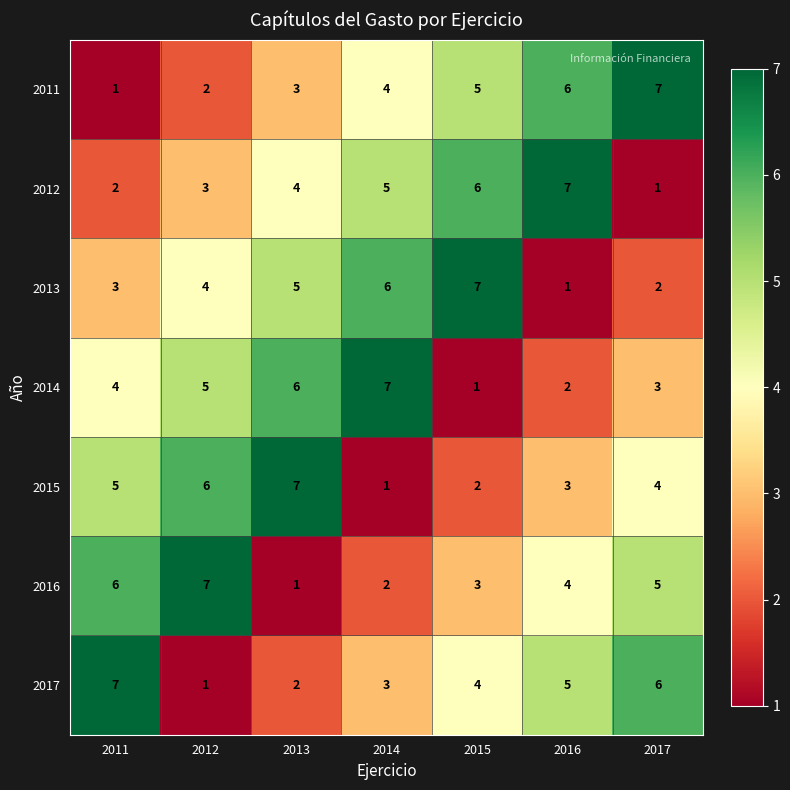

What is the difference between the 2016 values at 2011 and 2013?

5